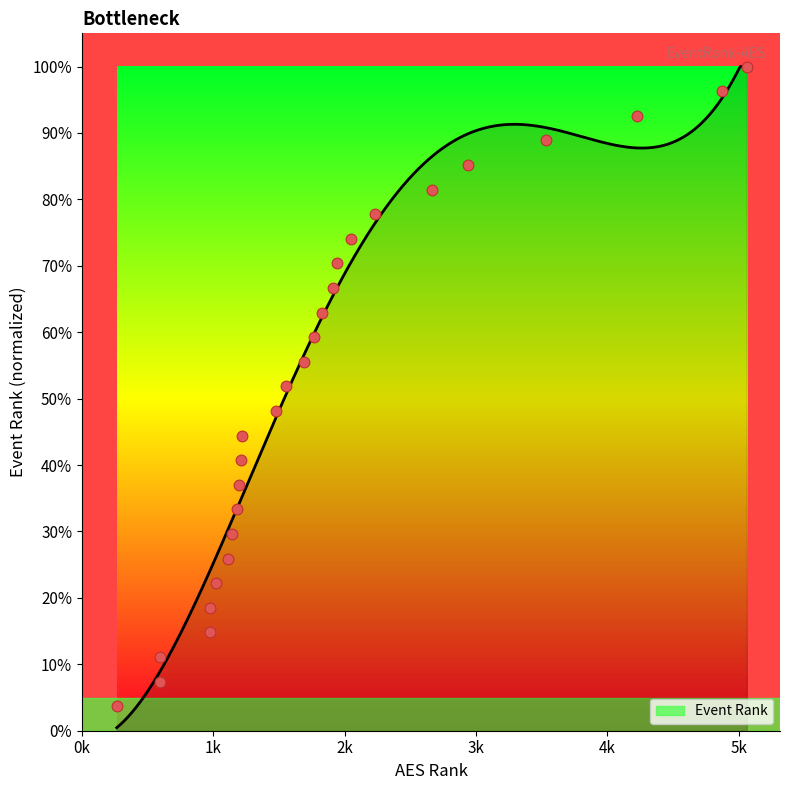

What is the change in value from 2050 to 5062?

+0.3